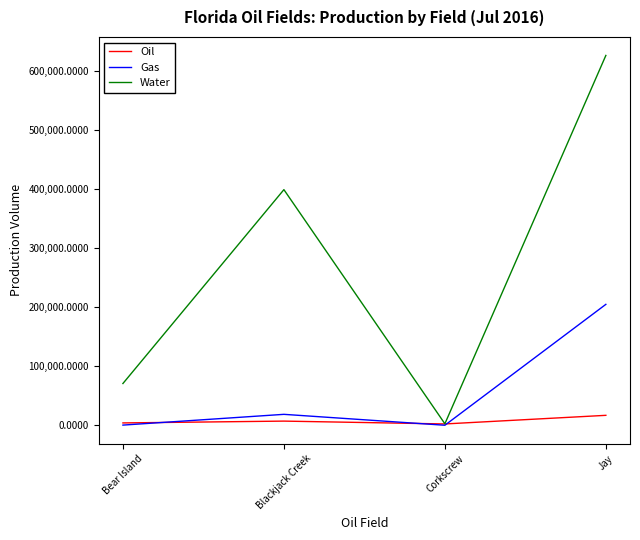

Which series has the largest range (max minus min)?

Water